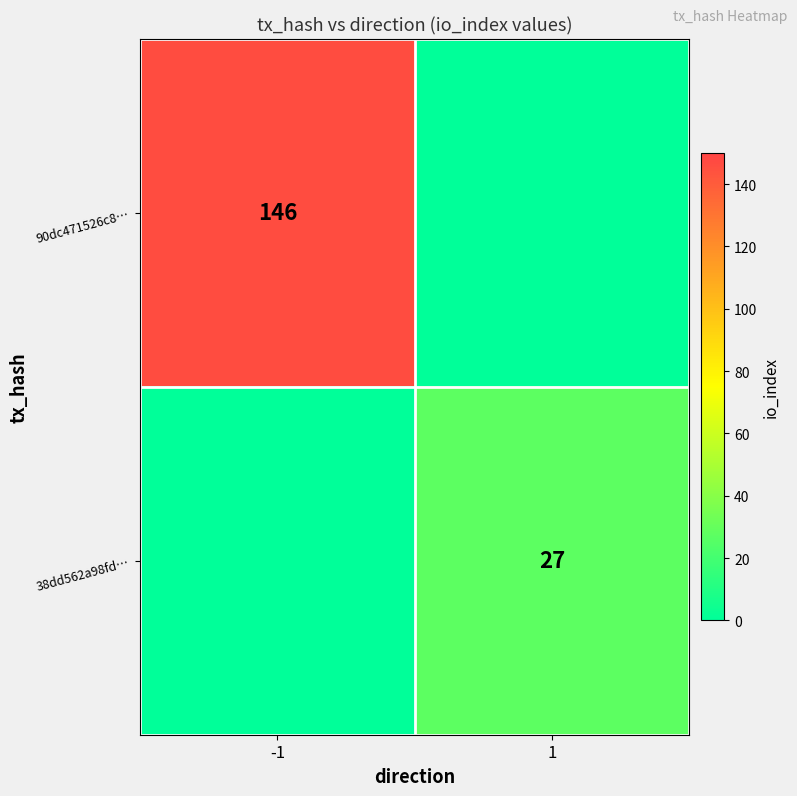

True or false: 90dc471526c8… has a value of 146 at -1.

True